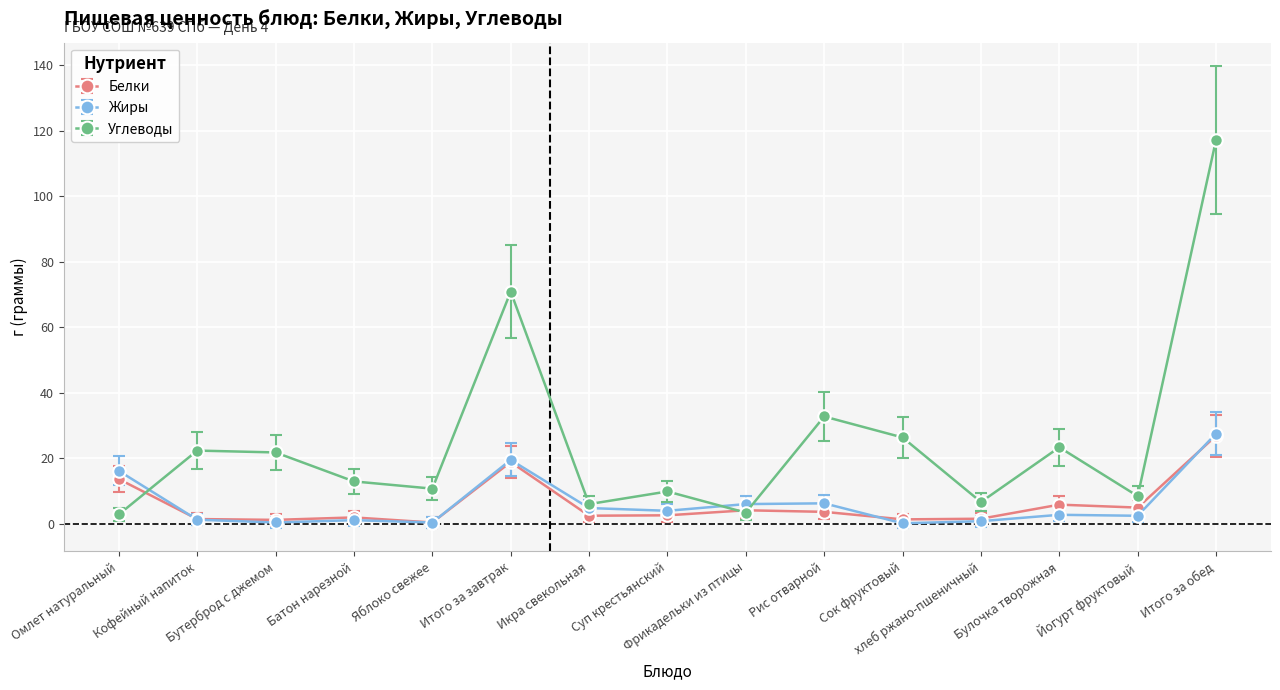

What is the total value across all series at Итого за обед?

171.8